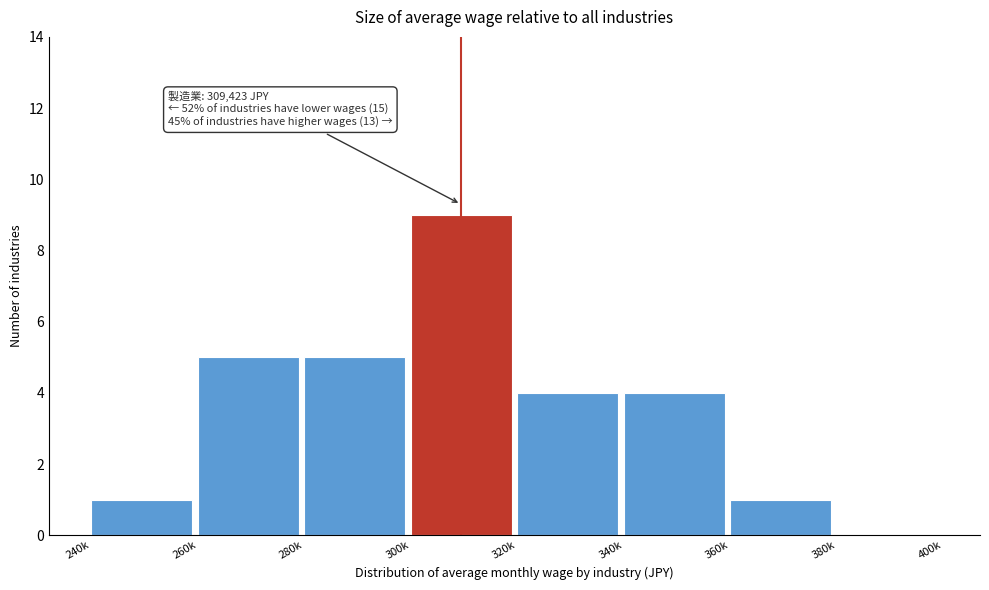

Reading left to right, what are all the values shown in this chart?

240k=1	260k=5	280k=5	300k=9	320k=4	340k=4	360k=1	380k=0